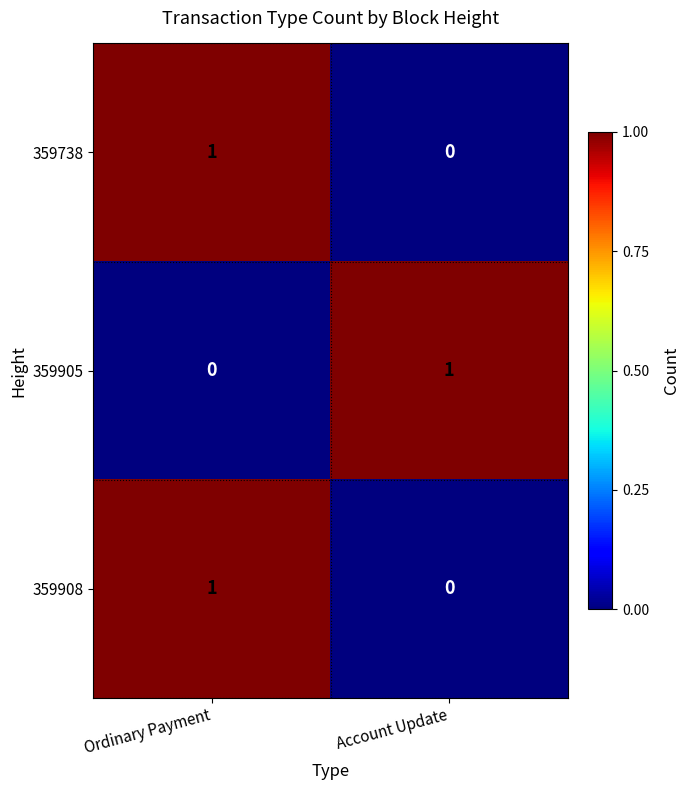

At which label is 359908 closest to 0?

Account Update